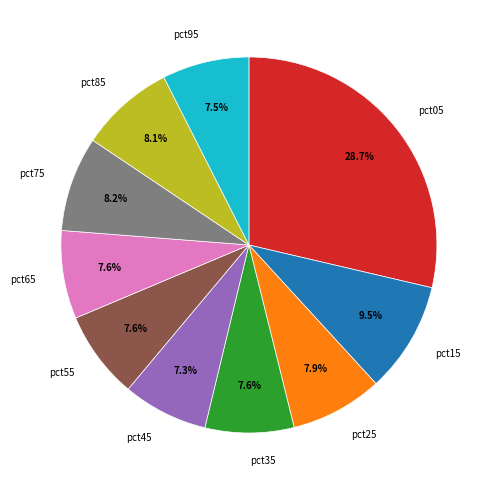

How many segments does this pie chart have?

10